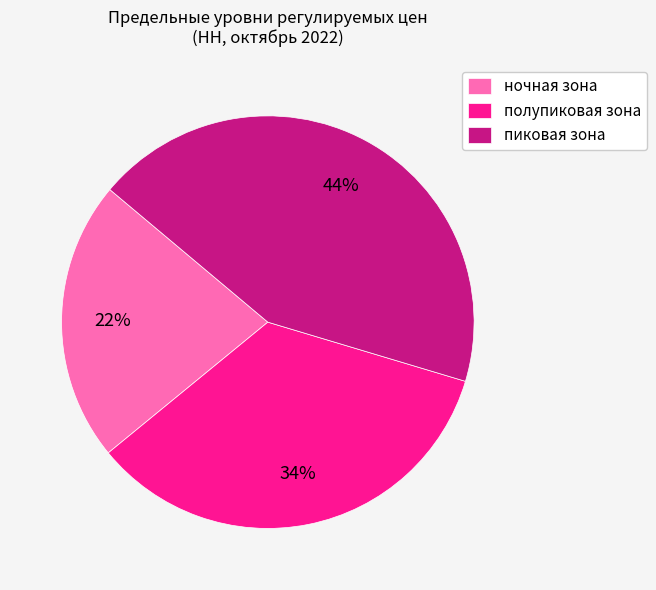

The пиковая зона slice represents 44% of the pie. True or false?

True